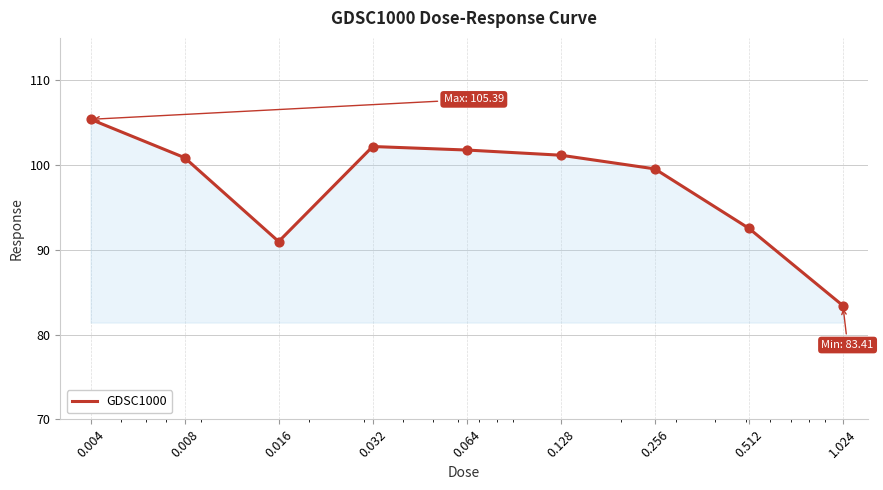

What is the smallest value displayed?

83.4